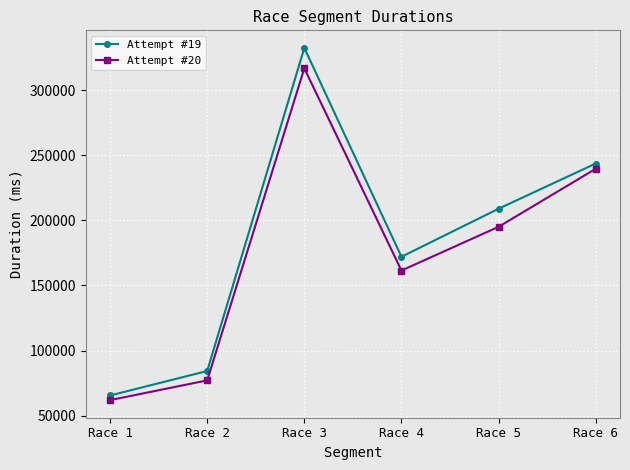

Which label corresponds to the smallest value in the chart?

Race 1